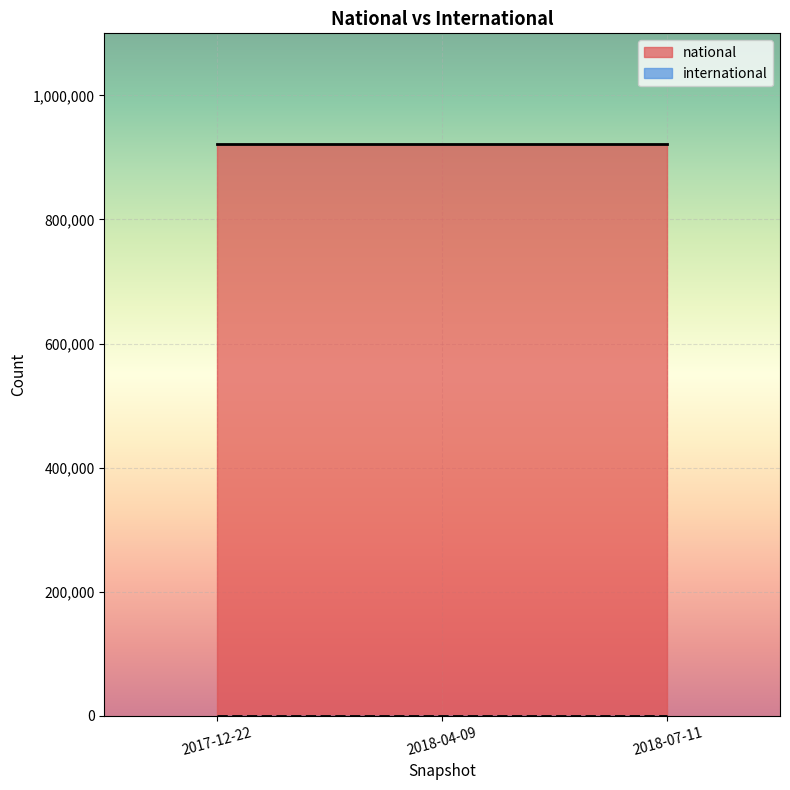

Is the value of national at 2017-12-22 greater than the value of international at 2018-04-09?

Yes